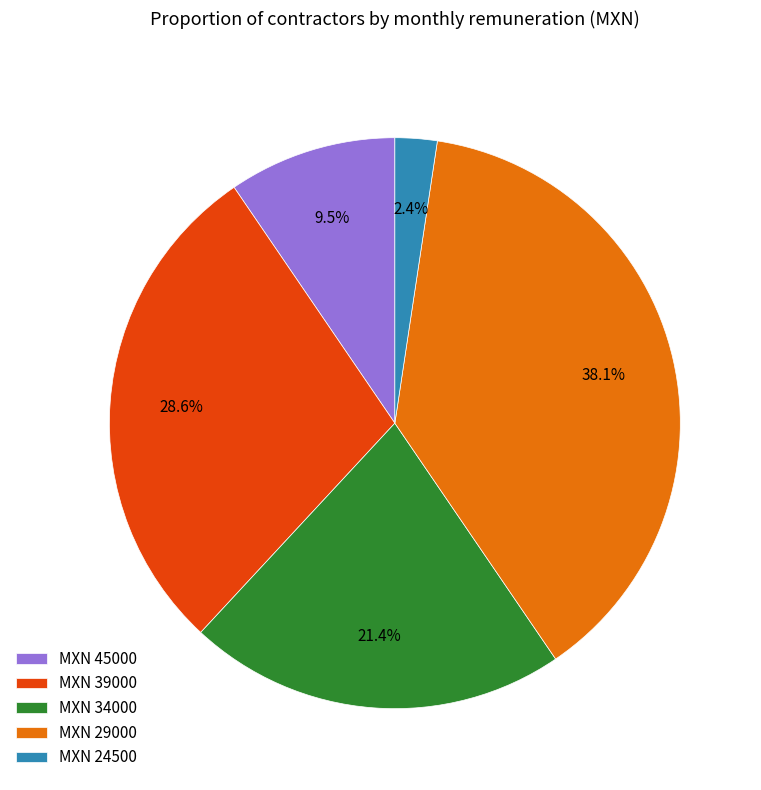

Which has a higher value, MXN 34000 or MXN 24500?

MXN 34000